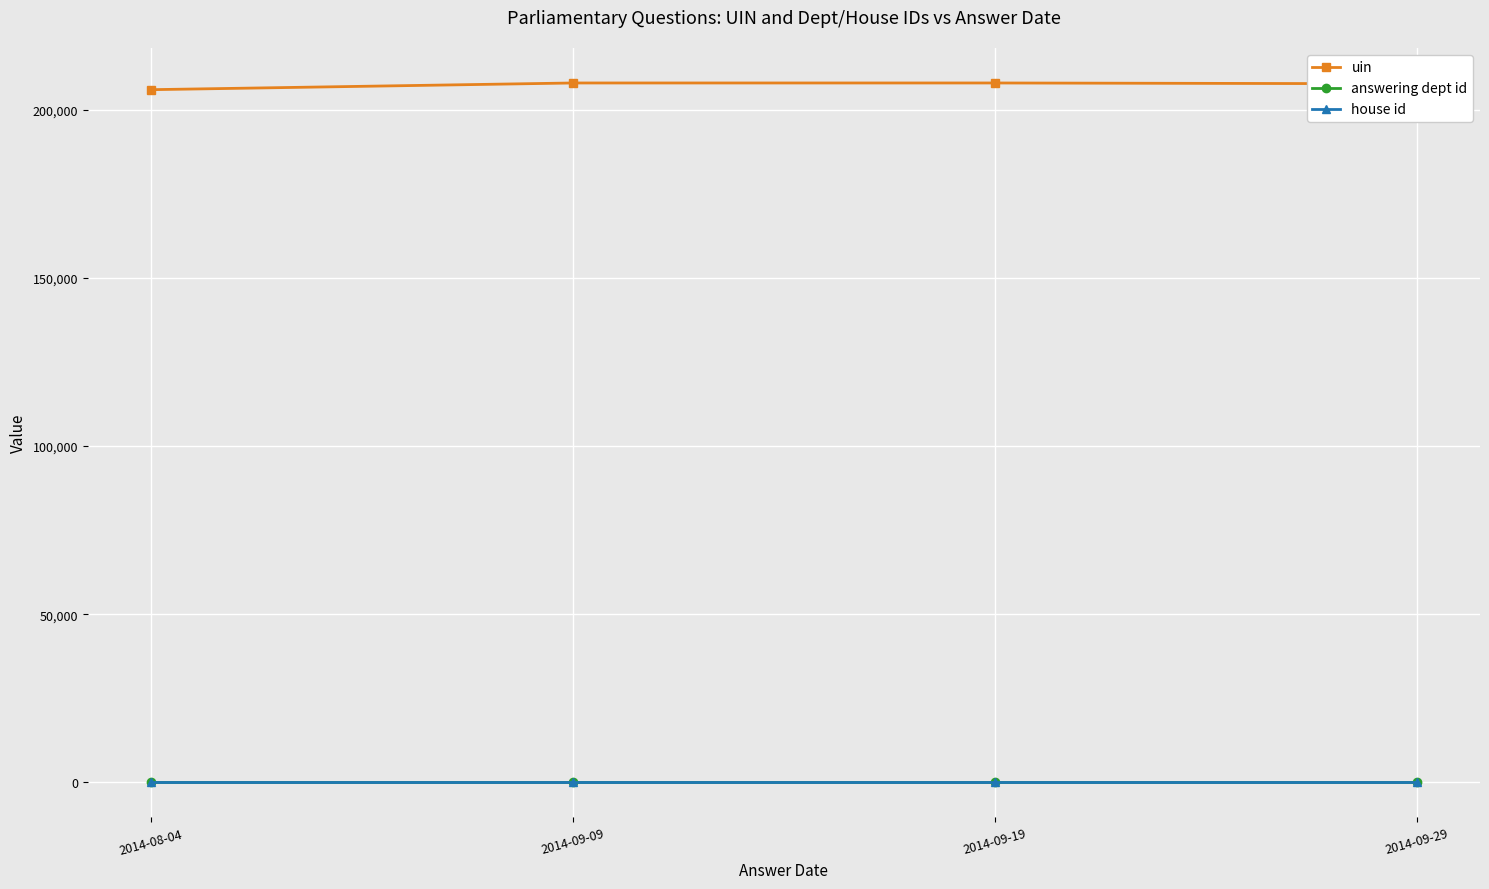

Does the chart have visible grid lines?

Yes